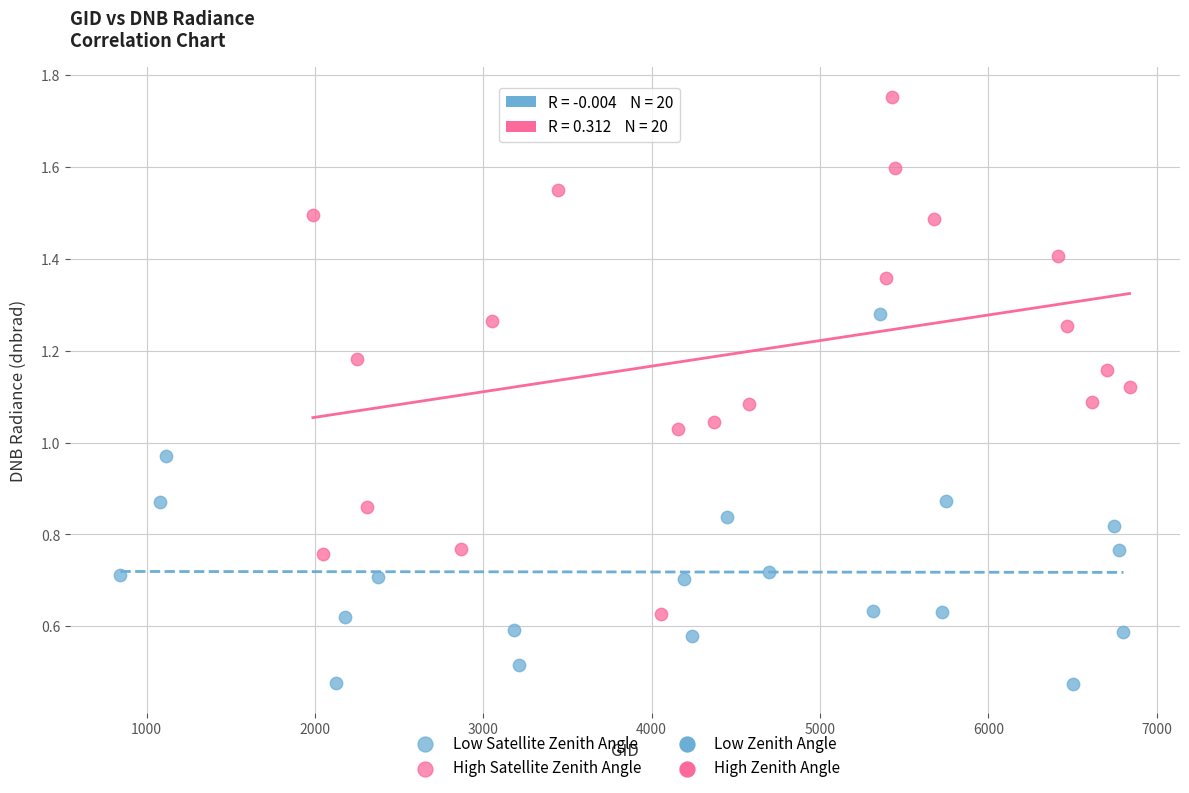

Which series has the largest Y range (max minus min)?

High Satellite Zenith Angle